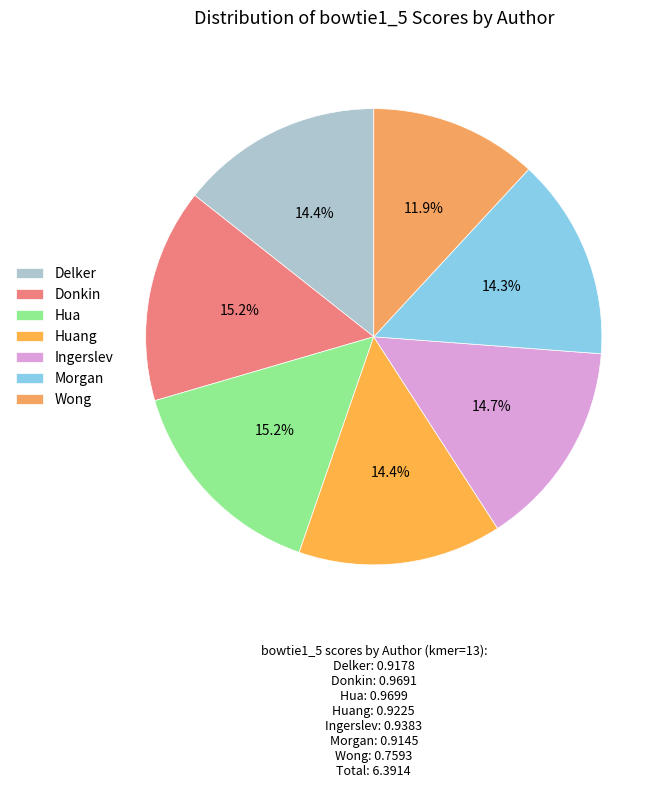

Which slice is the smallest?

Wong